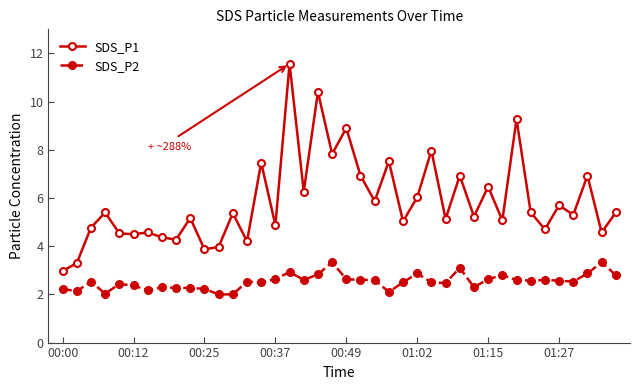

What is the greatest value displayed?

11.6